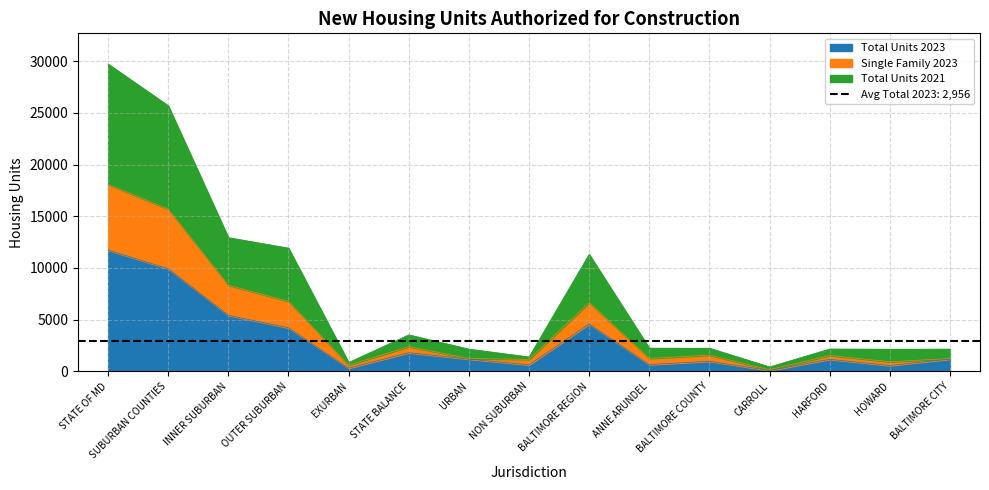

True or false: Total Units 2023 has a value of 514 at EXURBAN.

False